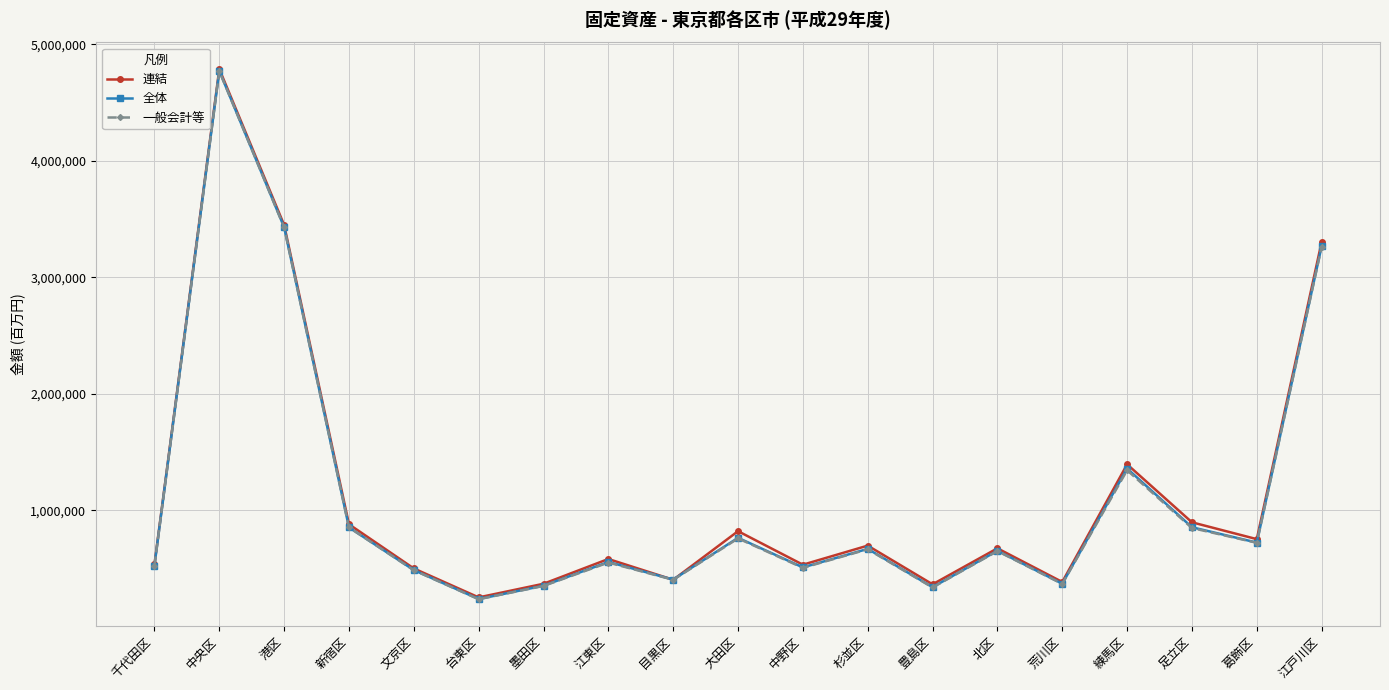

Does the chart have visible grid lines?

Yes